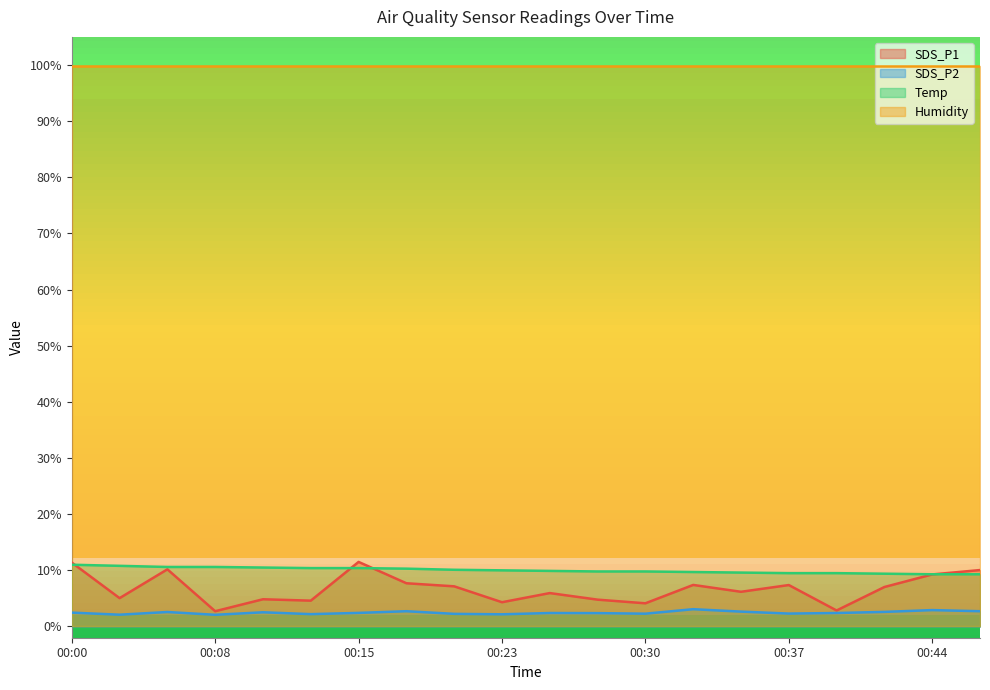

True or false: SDS_P2 and Temp cross at least once.

False